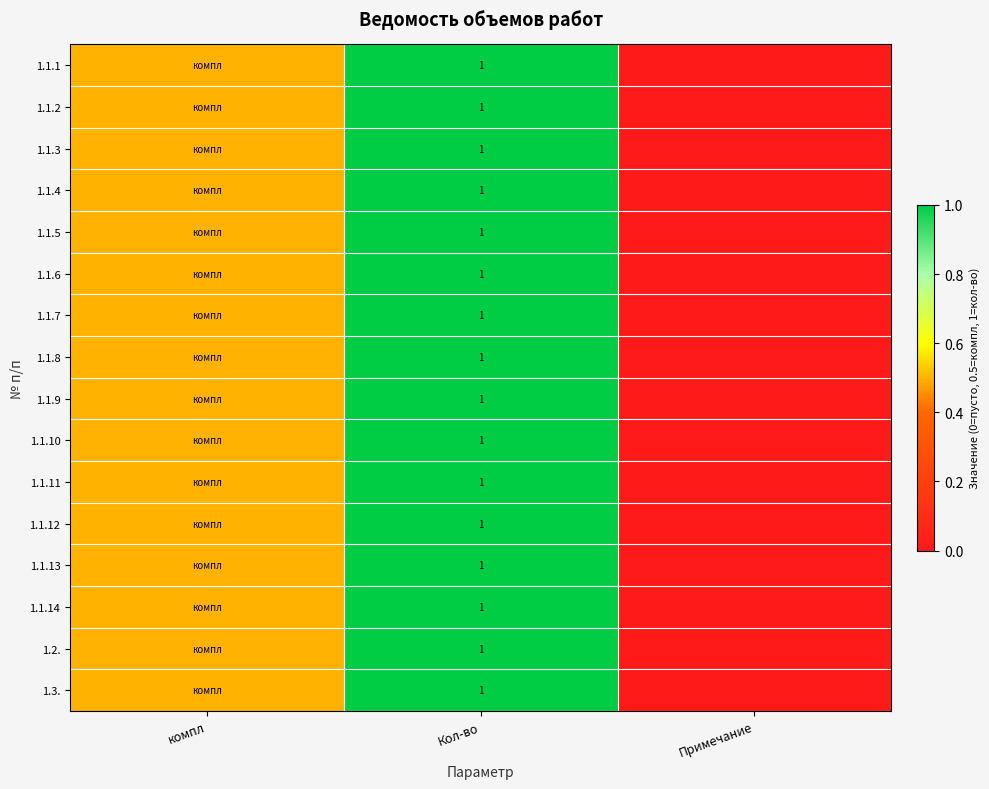

Is it true that 1.1.6 equals 1.0 at Кол-во?

True